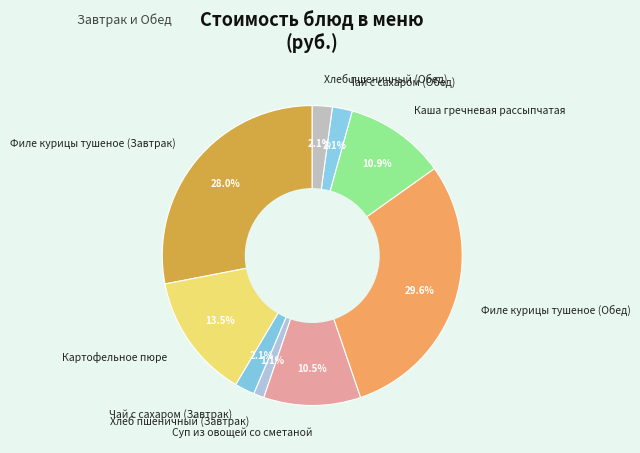

Between Филе курицы тушеное (Обед) and Хлеб пшеничный (Обед), which is larger?

Филе курицы тушеное (Обед)